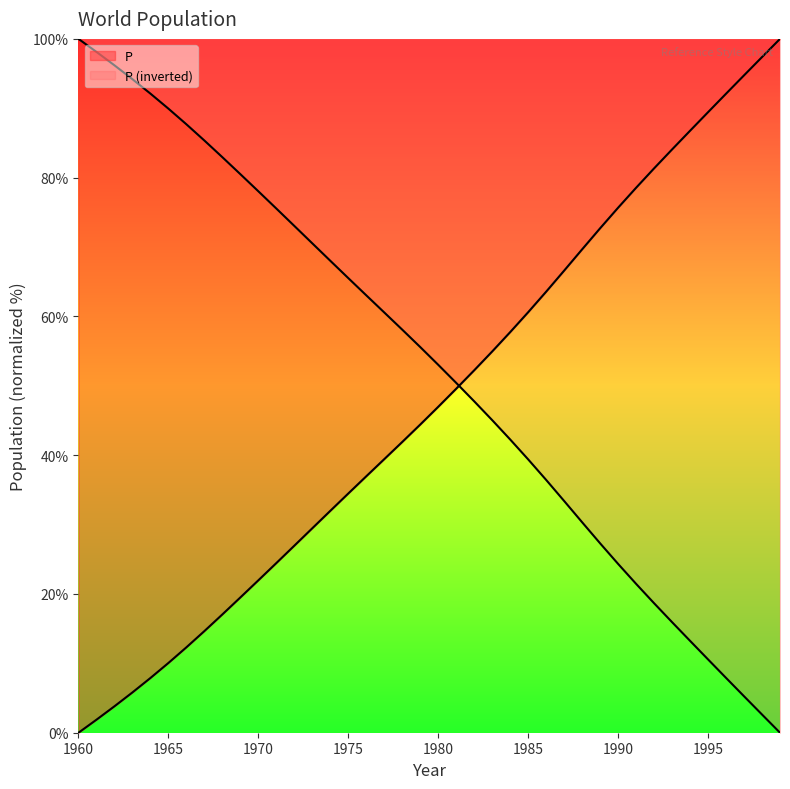

List the labels in order of value, largest first.

1999, 1998, 1997, 1996, 1995, 1994, 1993, 1992, 1991, 1990, 1989, 1988, 1987, 1986, 1985, 1984, 1983, 1982, 1981, 1980, 1979, 1978, 1977, 1976, 1975, 1974, 1973, 1972, 1971, 1970, 1969, 1968, 1967, 1966, 1965, 1964, 1963, 1962, 1961, 1960